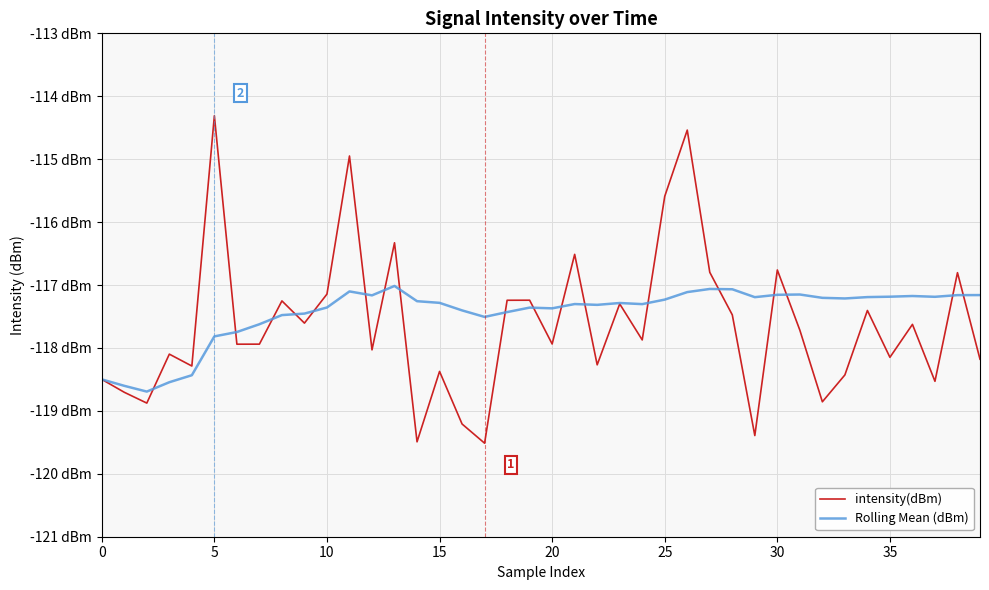

What are all the series names shown in the legend?

intensity(dBm), Rolling Mean (dBm)